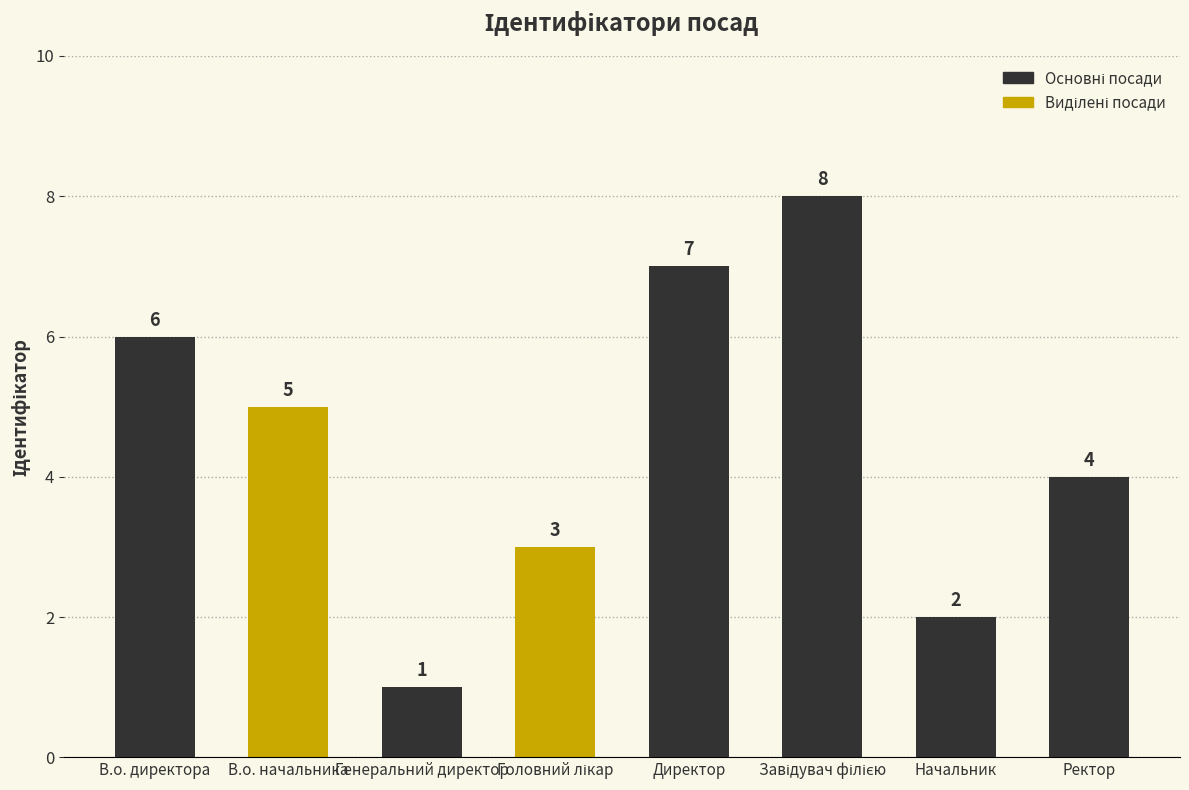

At which label does the data first exceed 5?

В.о. директора